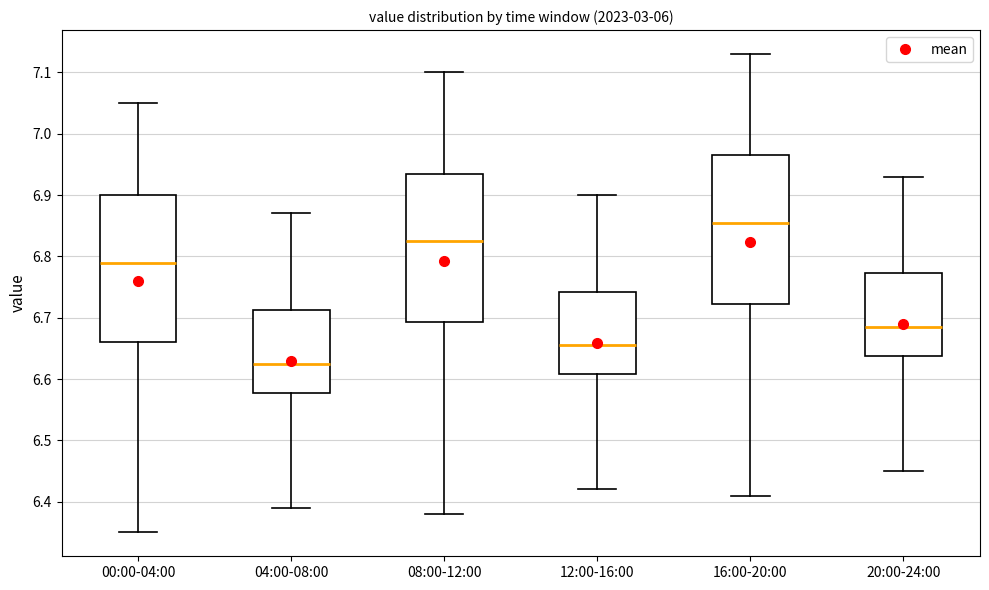

Which box has the highest median line?

16:00-20:00